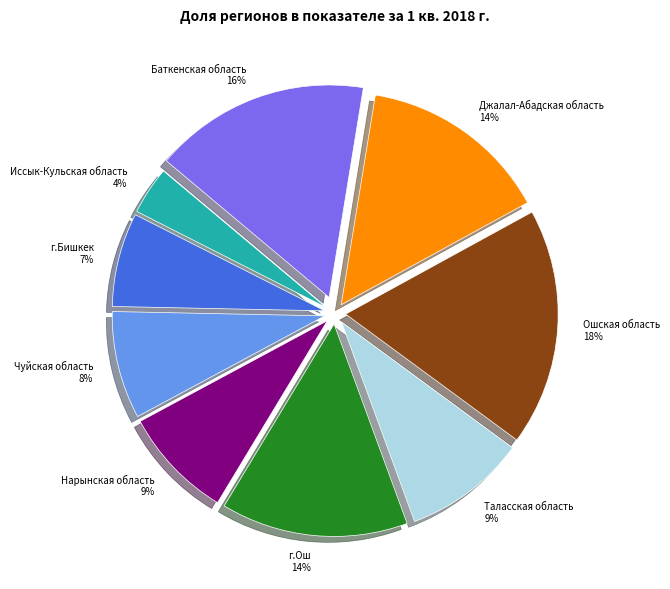

Which has a higher value, г.Ош or Ошская область?

Ошская область